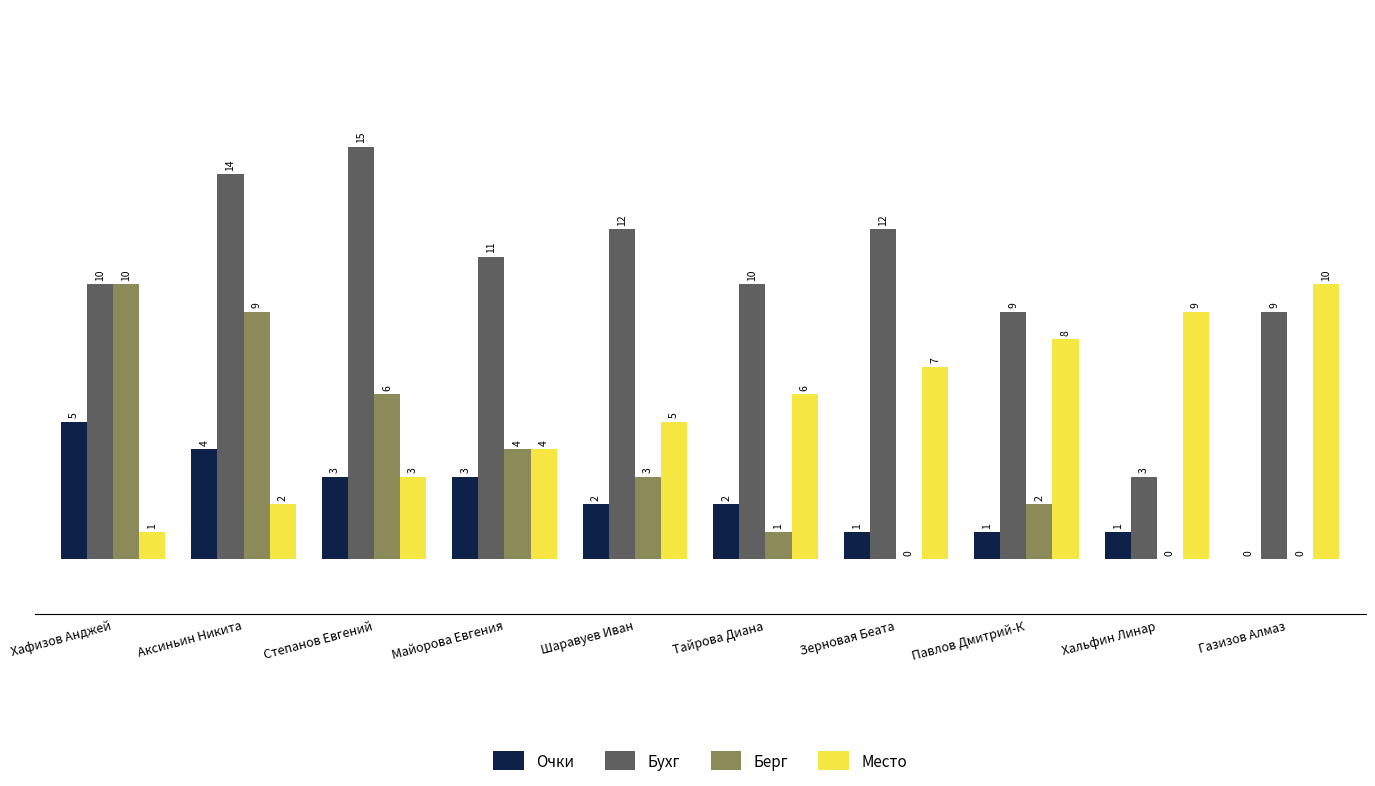

What is the sum of the Место values at Майорова Евгения and Зерновая Беата?

11